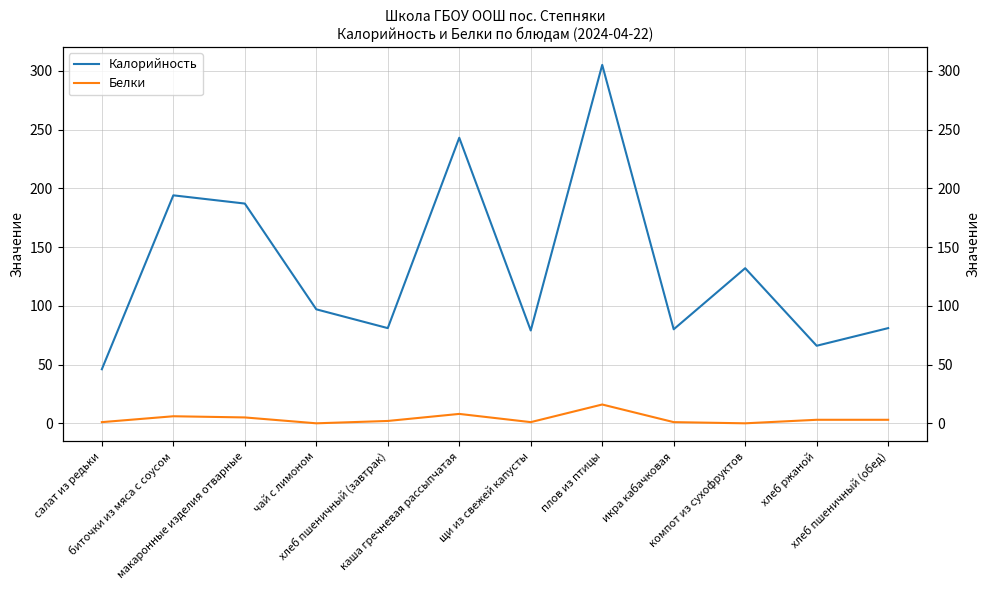

Reading left to right, what are all the values shown in this chart?

Калорийность: салат из редьки=46	биточки из мяса с соусом=194	макаронные изделия отварные=187	чай с лимоном=97	хлеб пшеничный (завтрак)=81	каша гречневая рассыпчатая=243	щи из свежей капусты=79	плов из птицы=305	икра кабачковая=80	компот из сухофруктов=132	хлеб ржаной=66	хлеб пшеничный (обед)=81
Белки: салат из редьки=1	биточки из мяса с соусом=6	макаронные изделия отварные=5	чай с лимоном=0	хлеб пшеничный (завтрак)=2	каша гречневая рассыпчатая=8	щи из свежей капусты=1	плов из птицы=16	икра кабачковая=1	компот из сухофруктов=0	хлеб ржаной=3	хлеб пшеничный (обед)=3